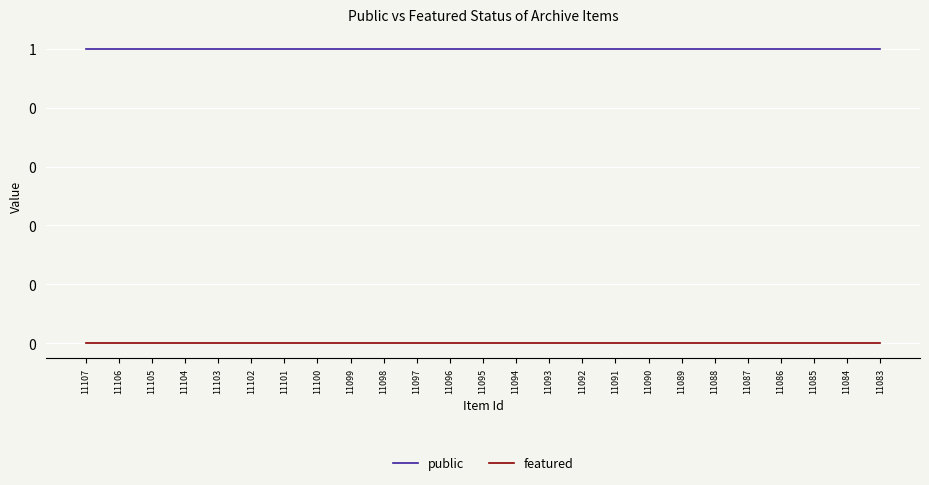

True or false: featured and public intersect in this chart.

False